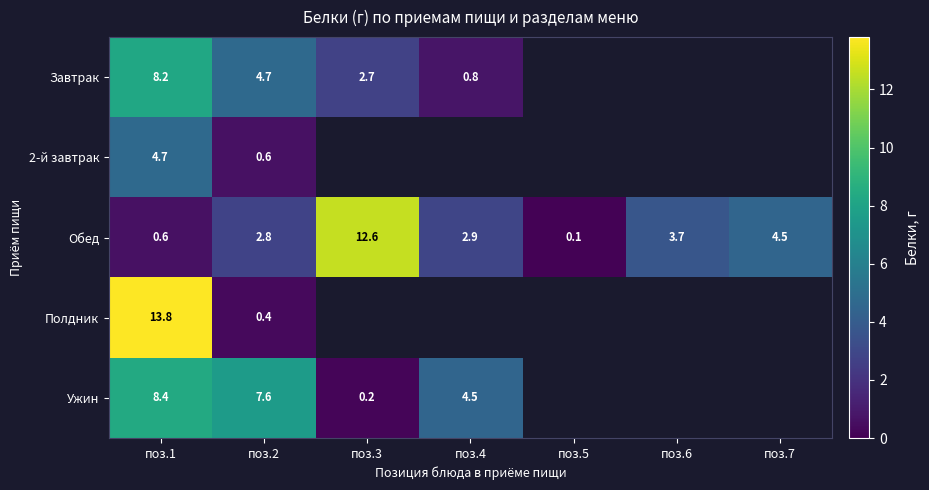

What is the sum of the Обед values at поз.6 and поз.1?

4.3